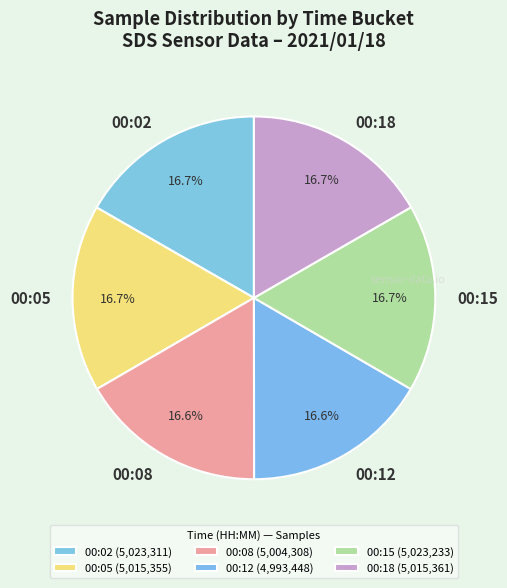

Is the sum of 00:08 and 00:02 greater than half?

No